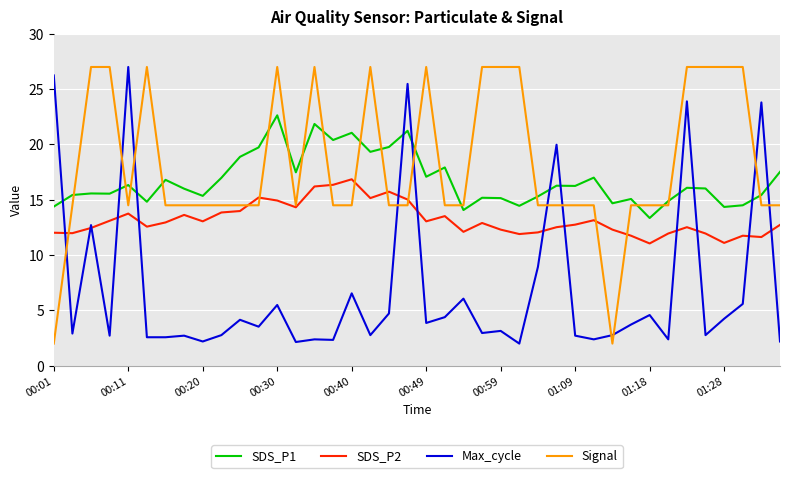

What is the lowest value of the Signal series?

2.0